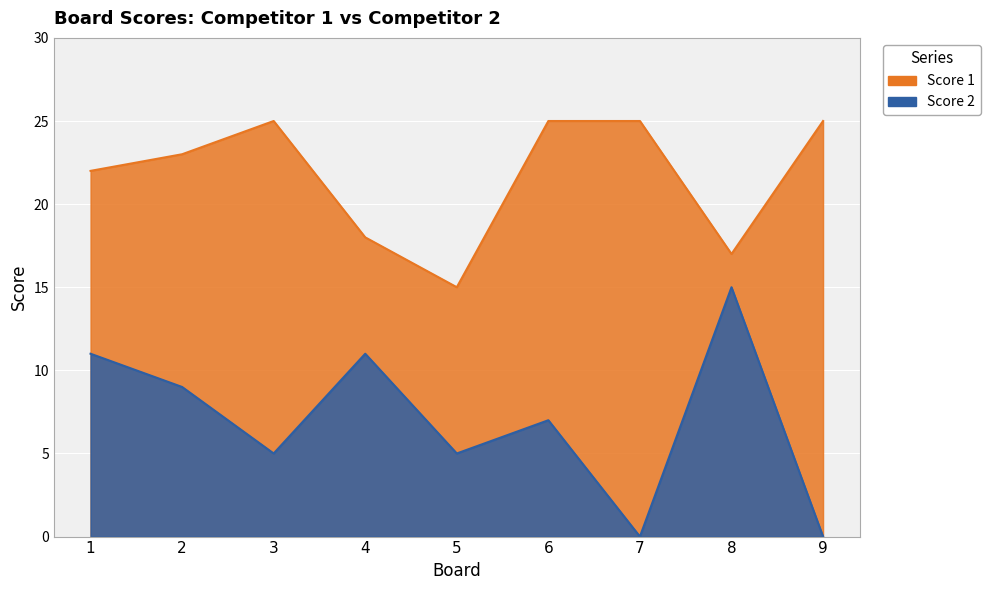

What is the sum of all Score 1 values?

195